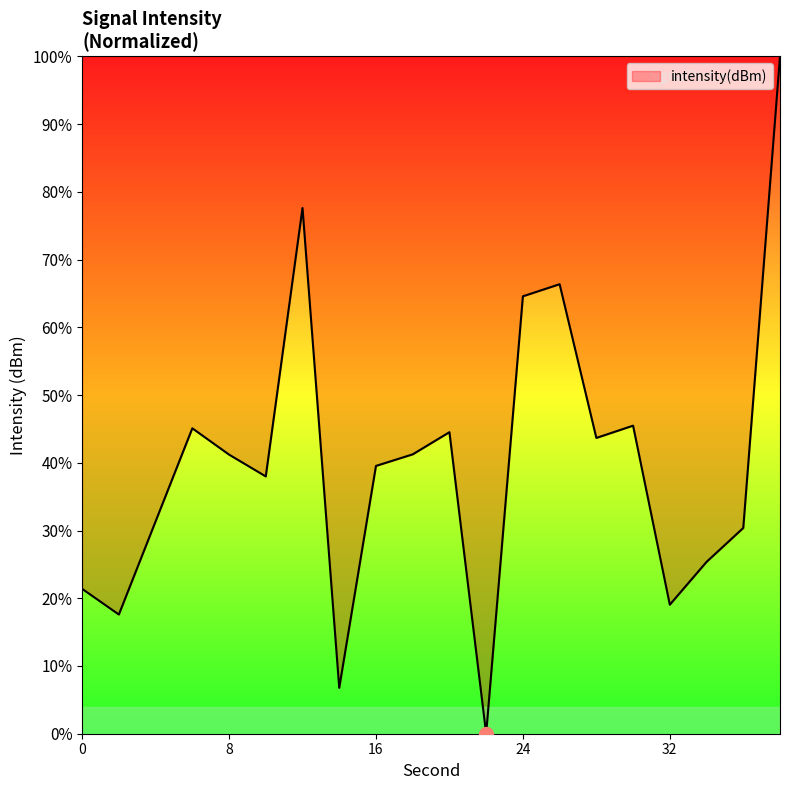

What is the maximum value shown in the chart?

100.0